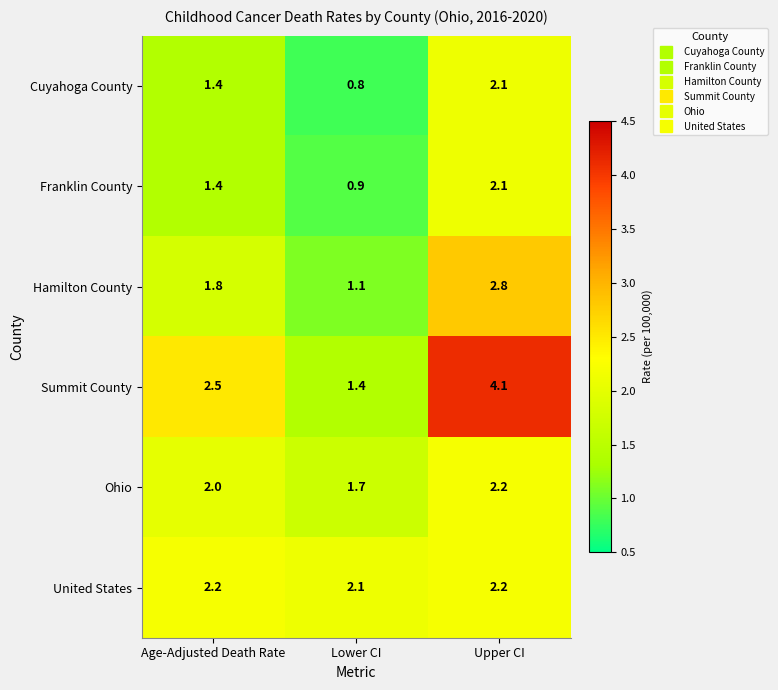

What value does the United States series have at Age-Adjusted Death Rate?

2.2